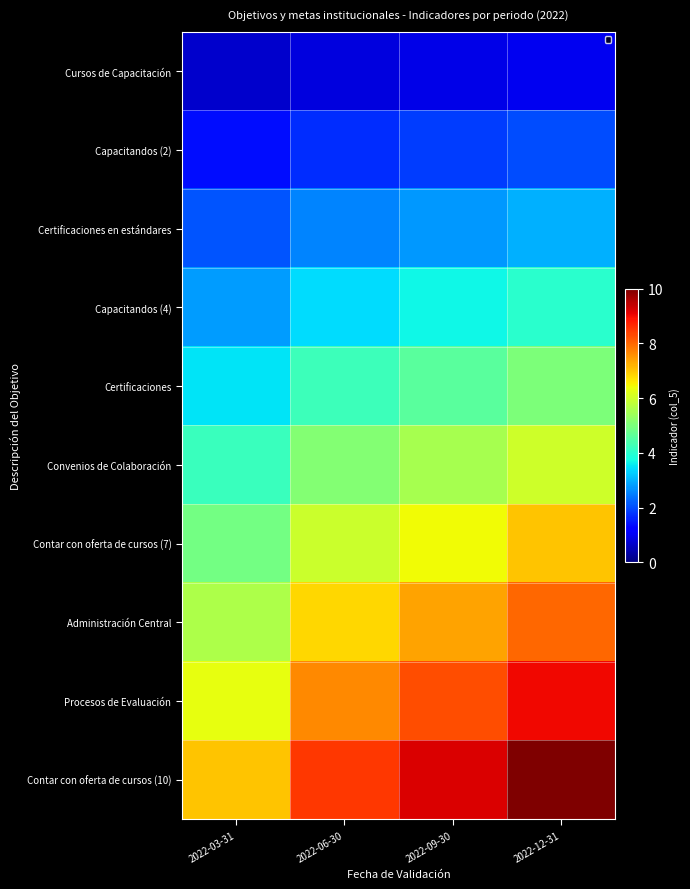

At how many categories does at least one series exceed 6?

4